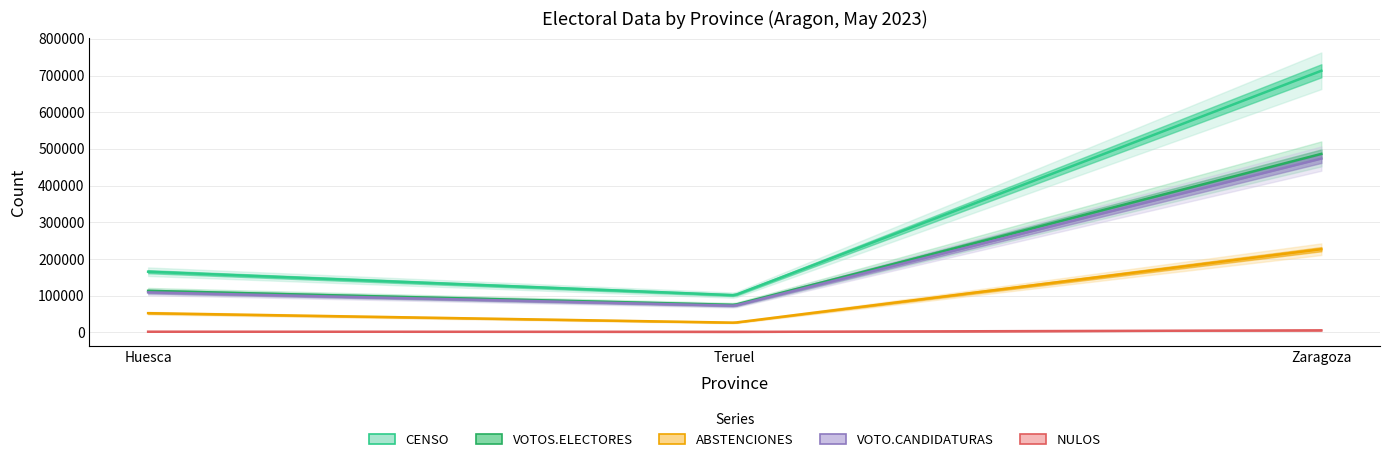

What value does the CENSO series have at Huesca?

165280